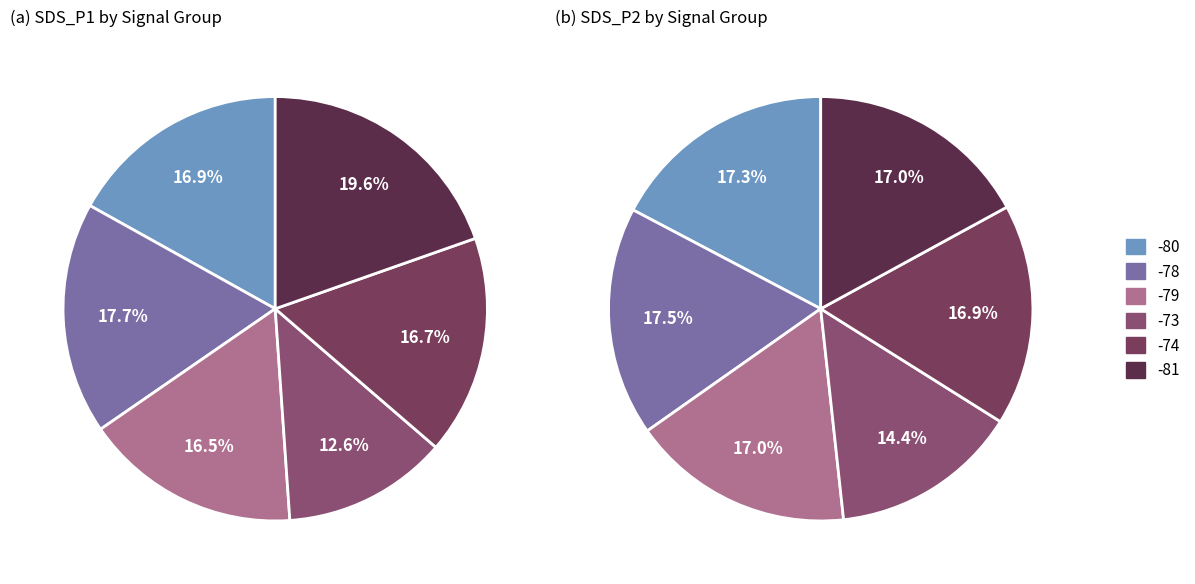

How many slices are in this pie chart?

12